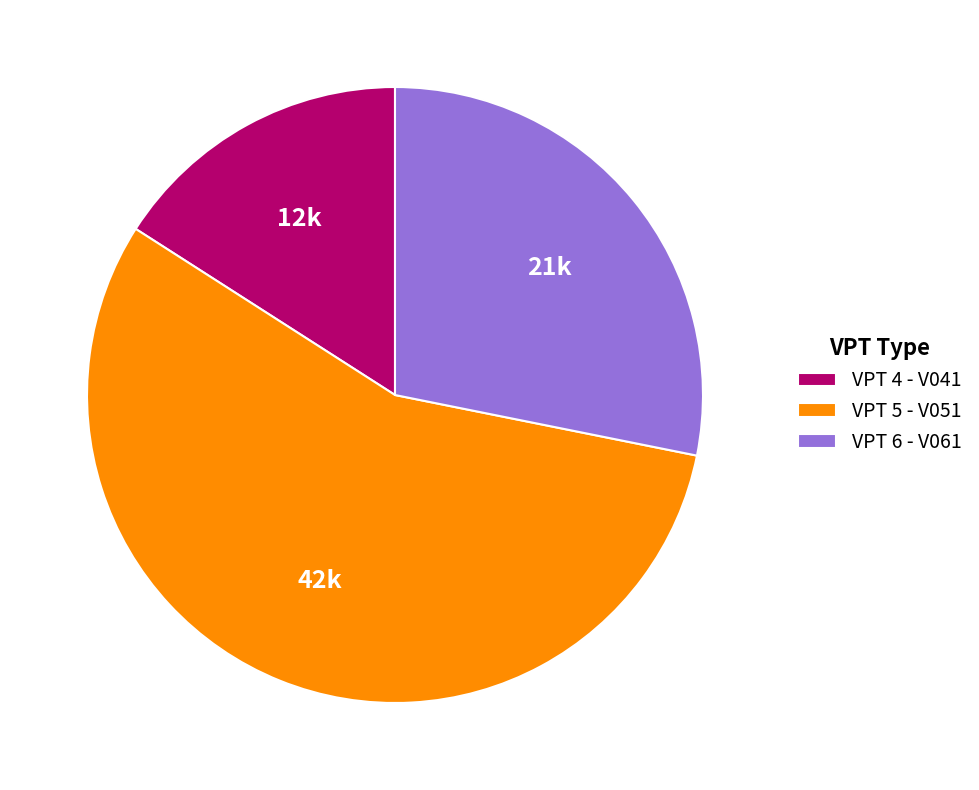

Which category has the smallest portion of the pie?

VPT 4 - V041